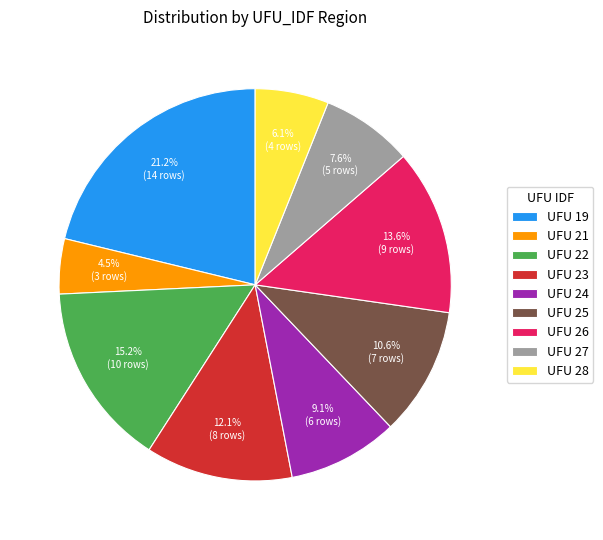

What is the ratio of the value at UFU 27 to the value at UFU 19?

0.4